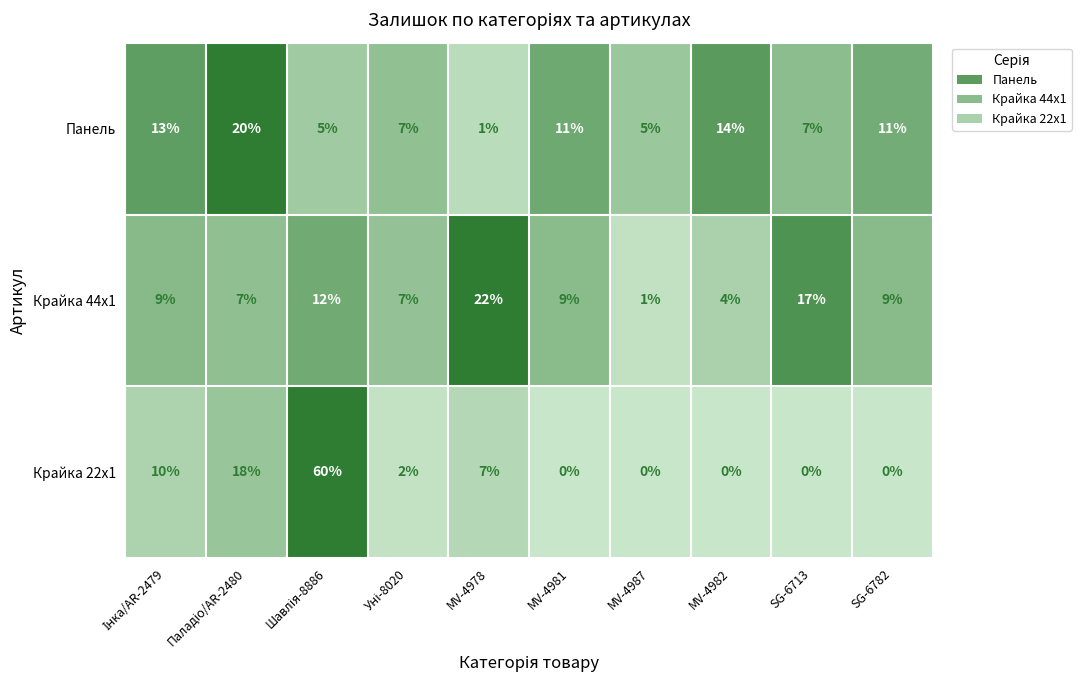

Reading right to left, transcribe all the data shown in this chart.

Панель: 11	7	14	5	11	1	7	5	20	13
Крайка 44x1: 9	17	4	1	9	22	7	12	7	9
Крайка 22x1: 0	0	0	0	0	7	2	60	18	10